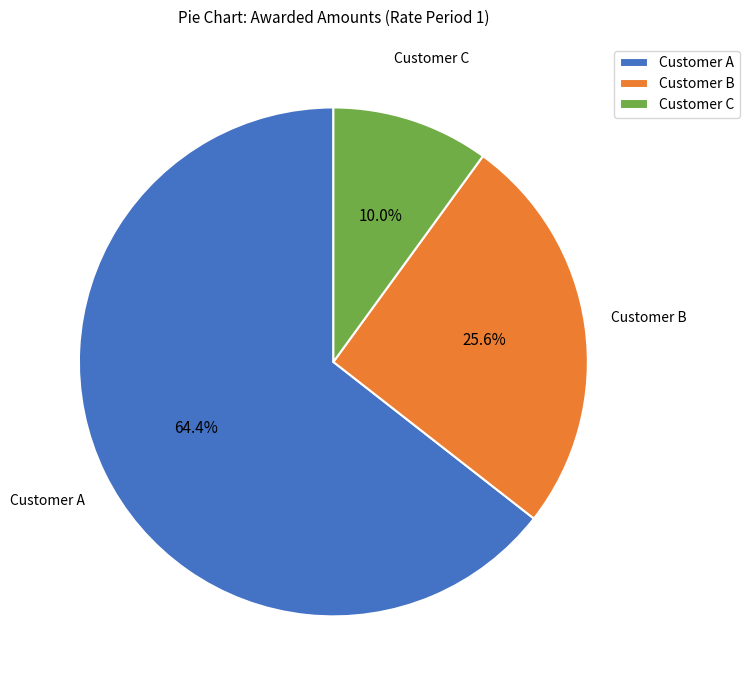

How many segments does this pie chart have?

3